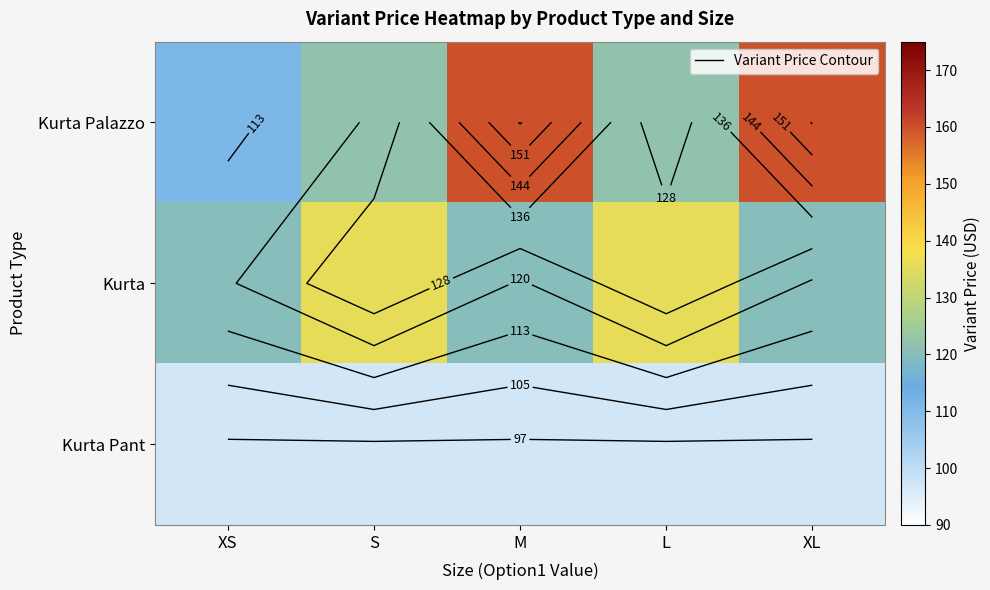

What is the average value of the Kurta Pant series?

97